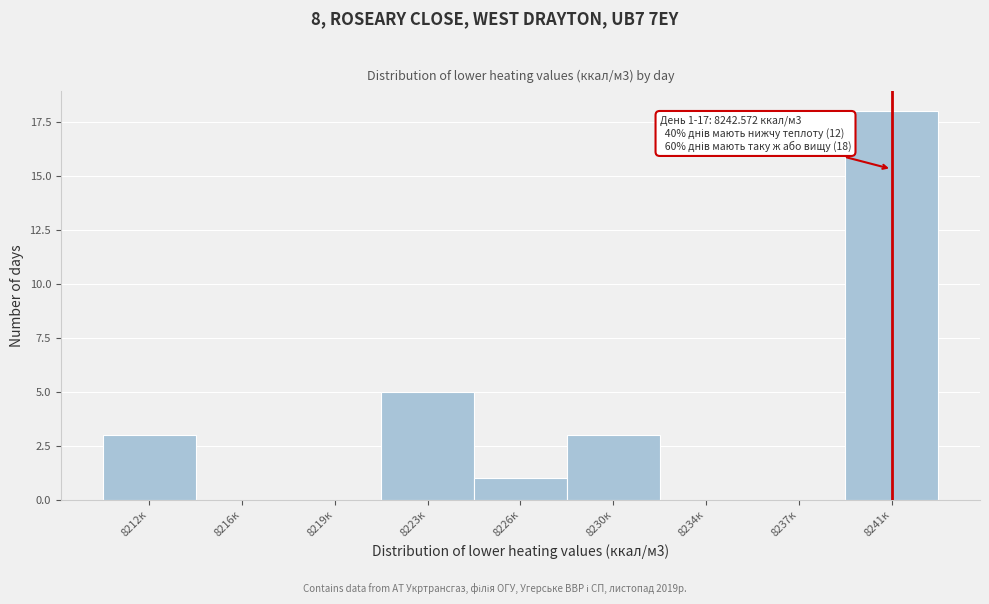

Reading right to left, extract all data points from this chart.

8241к=18	8237к=0	8234к=0	8230к=3	8226к=1	8223к=5	8219к=0	8216к=0	8212к=3